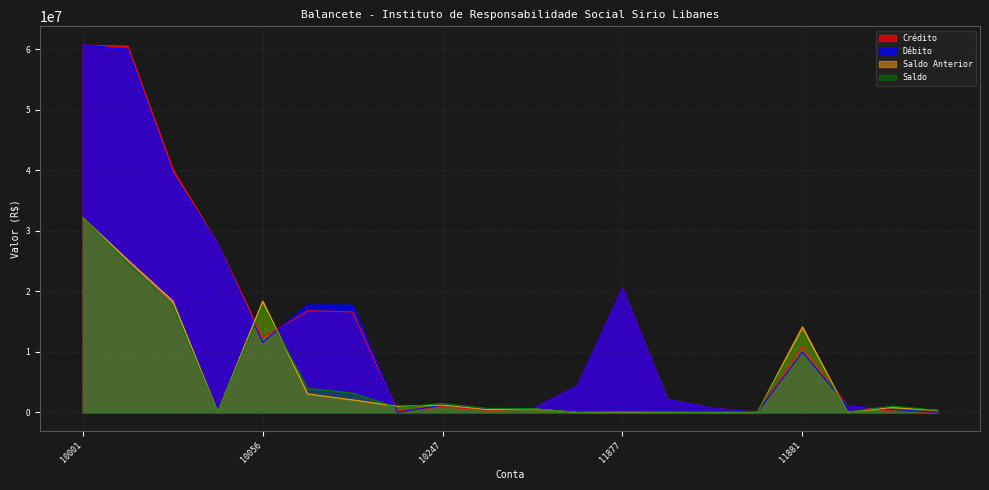

What is the sum of the Débito values at 10001 and 10003?

100157782.3